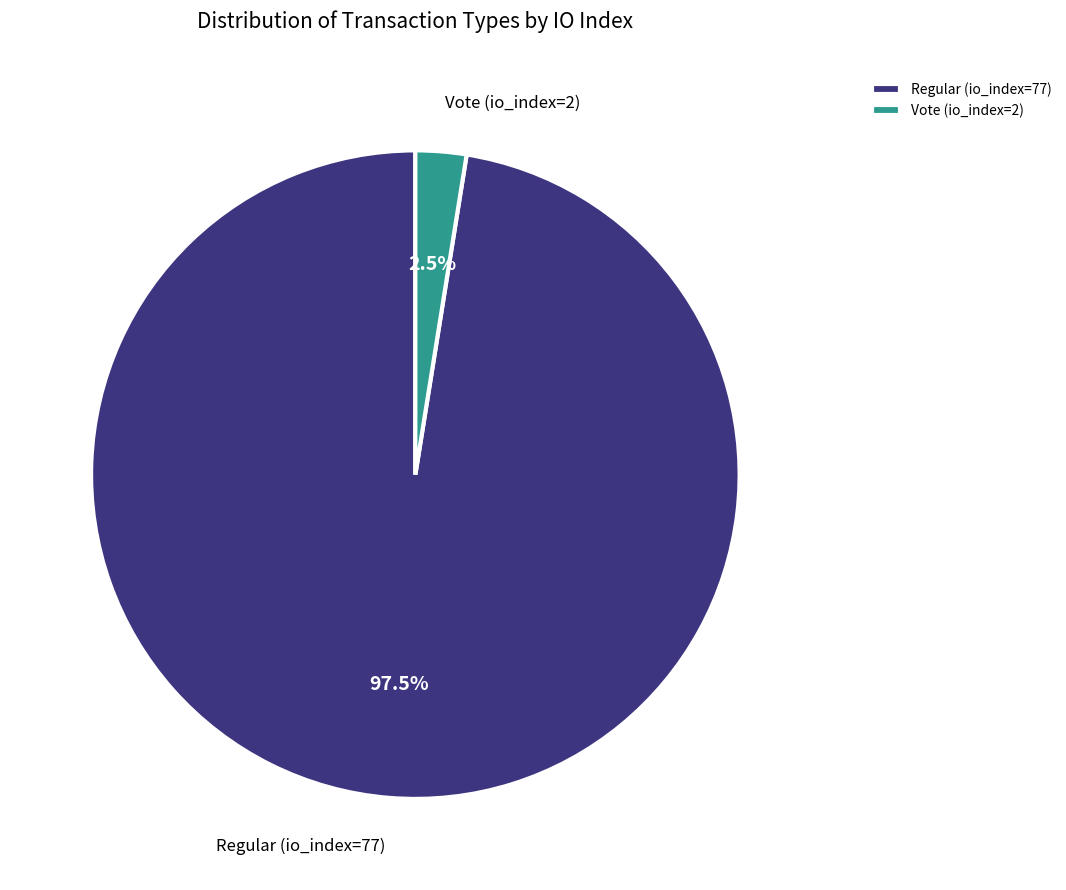

Which category has the smallest portion of the pie?

Vote (io_index=2)